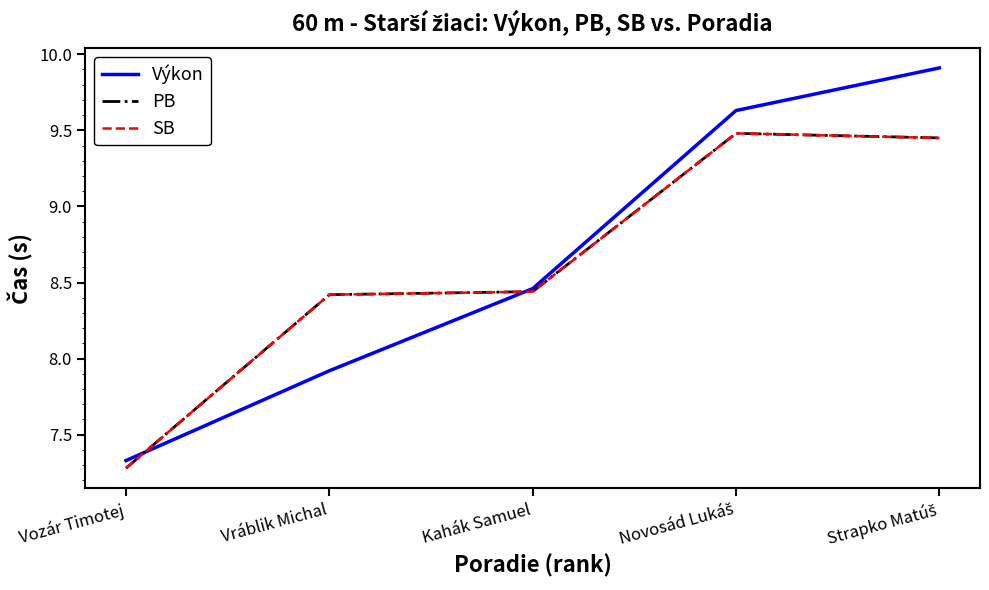

Reading left to right, list all the values displayed in this chart.

Výkon: 7.3	7.9	8.5	9.6	9.9
PB: 7.3	8.4	8.4	9.5	9.4
SB: 7.3	8.4	8.4	9.5	9.4